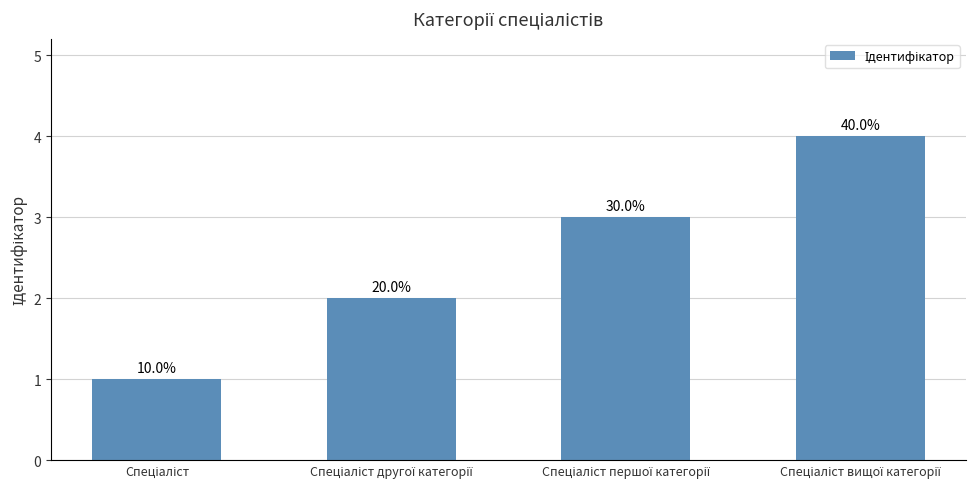

True or false: the data shows 3 at Спеціаліст першої категорії.

True